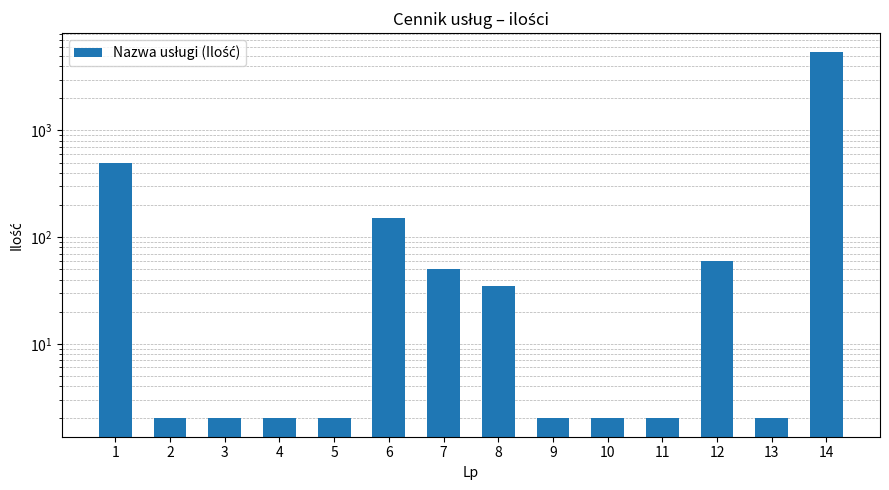

What is the change in value from 1 to 9?

-498